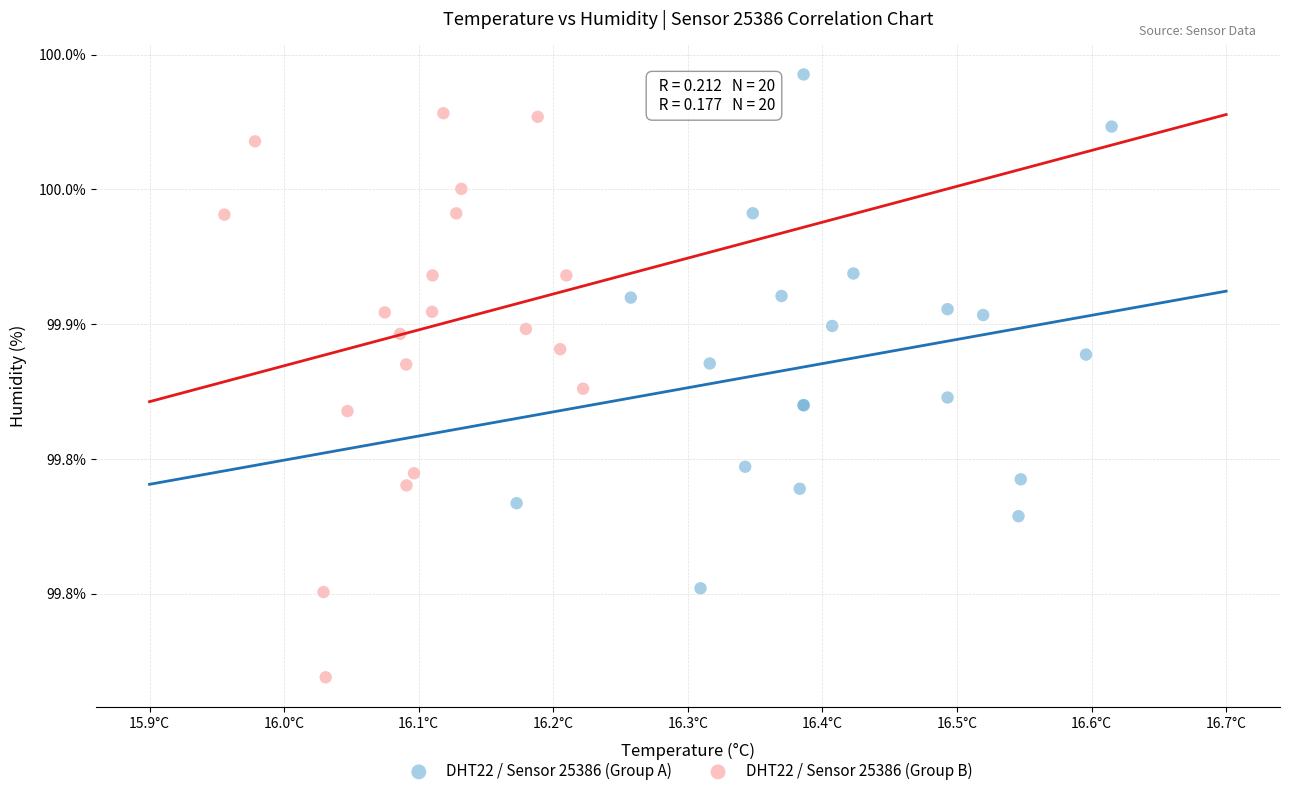

Which series has the widest spread of Y values?

DHT22 / Sensor 25386 (Group B)